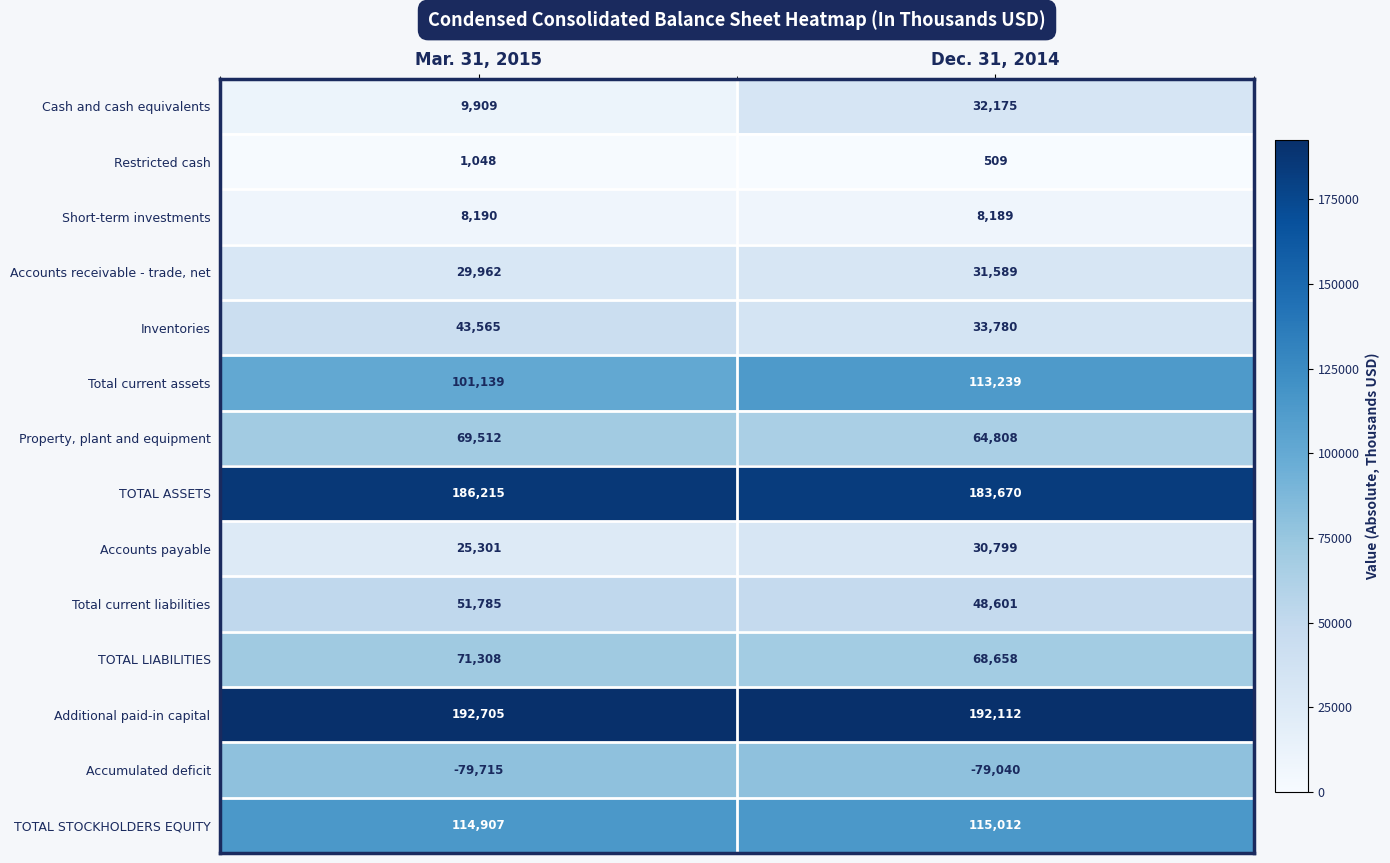

What is the spread (max minus min) of values at Mar. 31, 2015?

272420